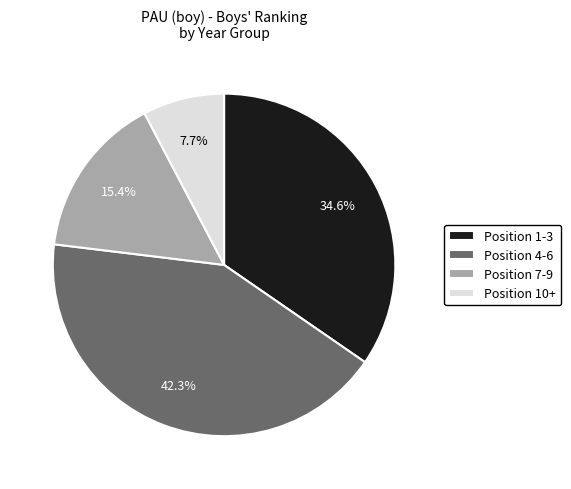

Does any single category account for the majority?

No